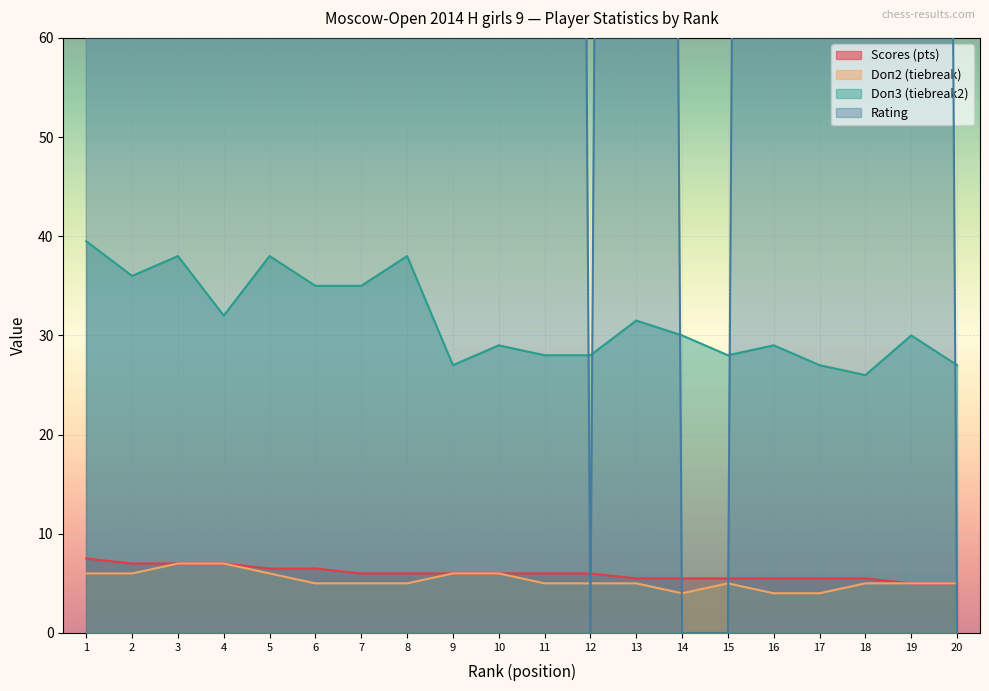

What is the average value of the Doп2 series?

5.3